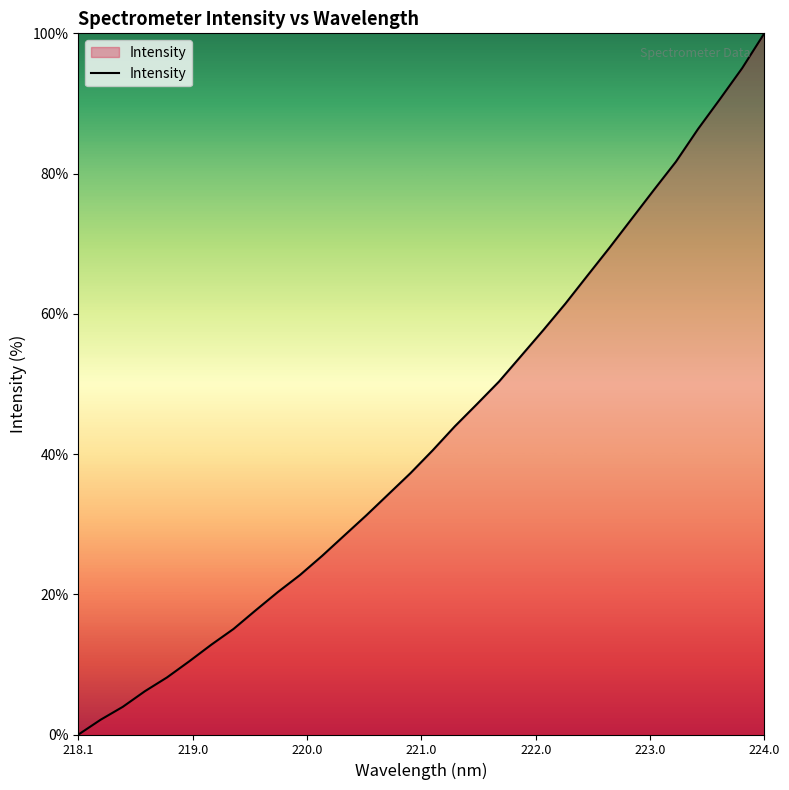

What is the greatest value displayed?

100.0